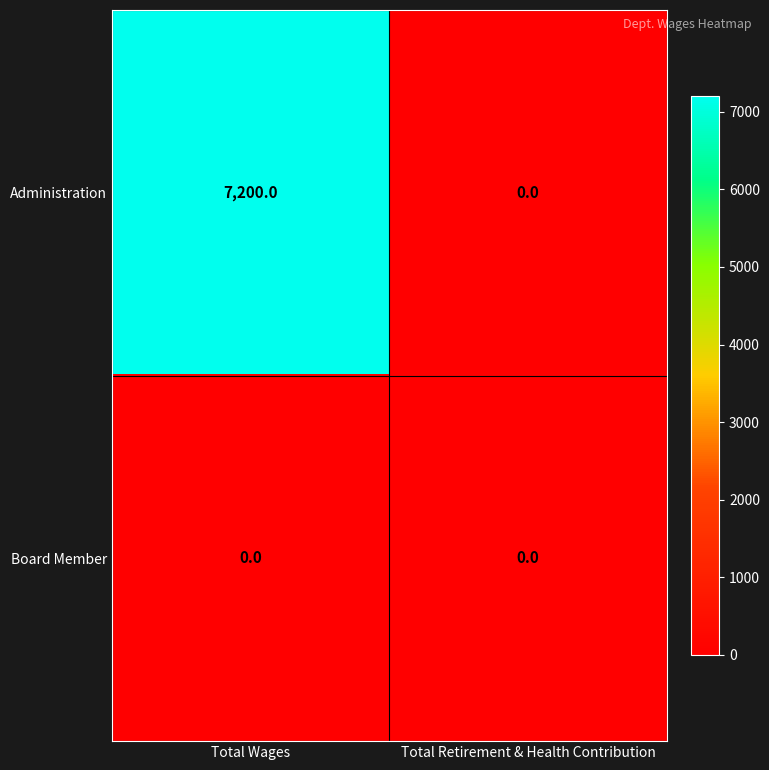

At Total Wages, list the series in order from largest to smallest.

Administration, Board Member